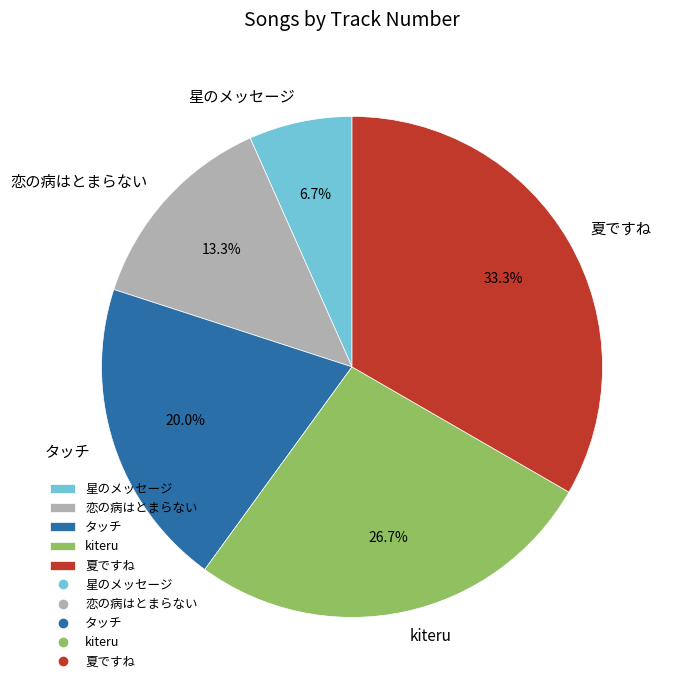

Count the number of slices in the pie.

5